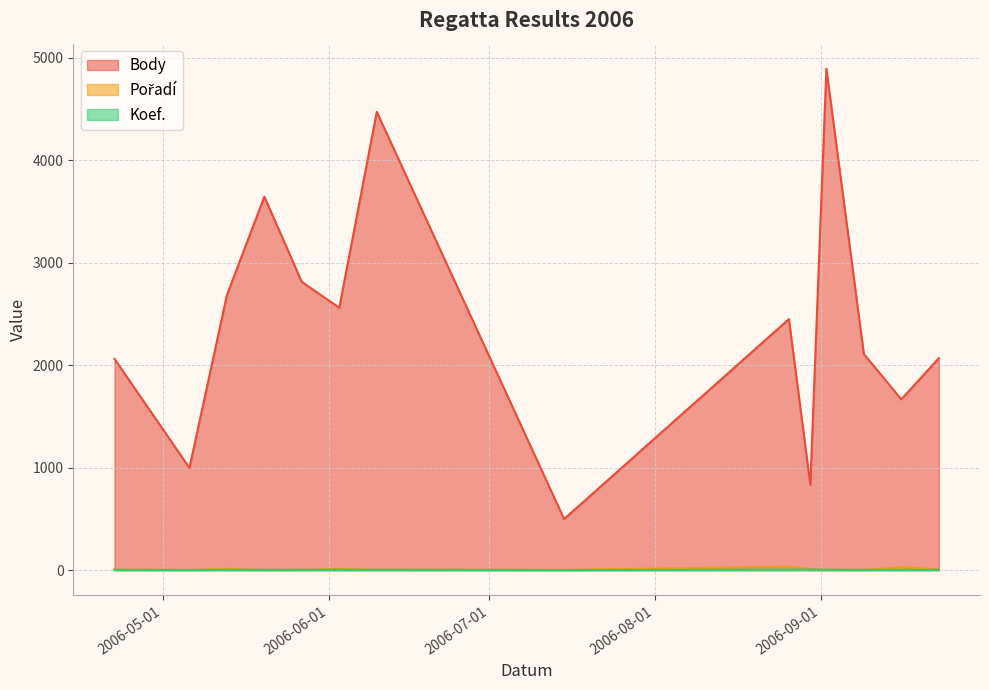

What is the difference between the highest and lowest values at 2006-05-27?

2808